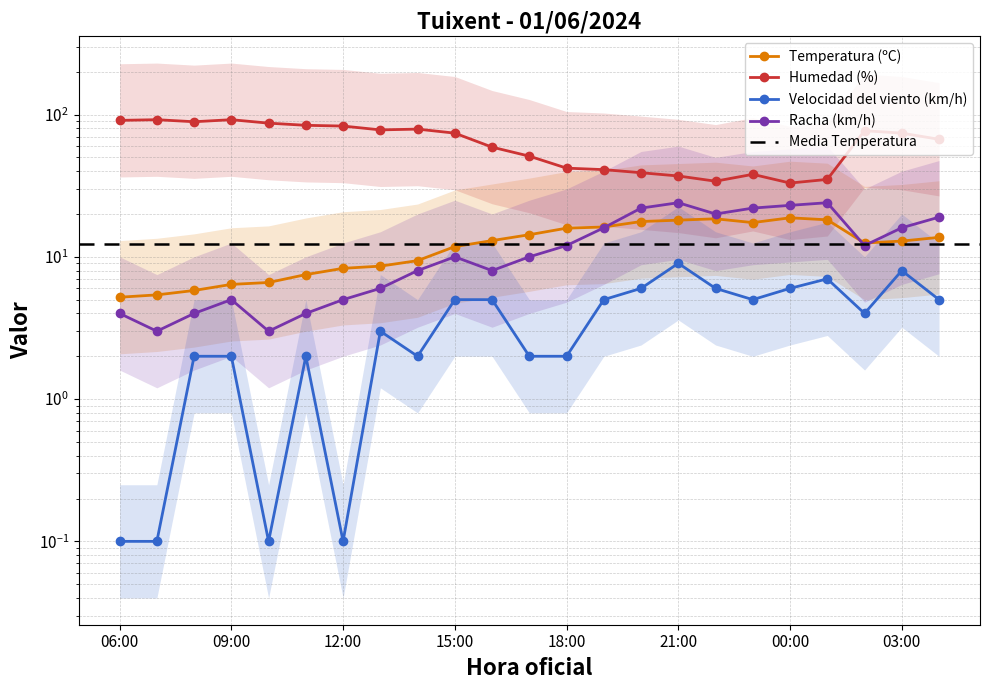

At which label does Racha (km/h) first exceed 10?

18:00